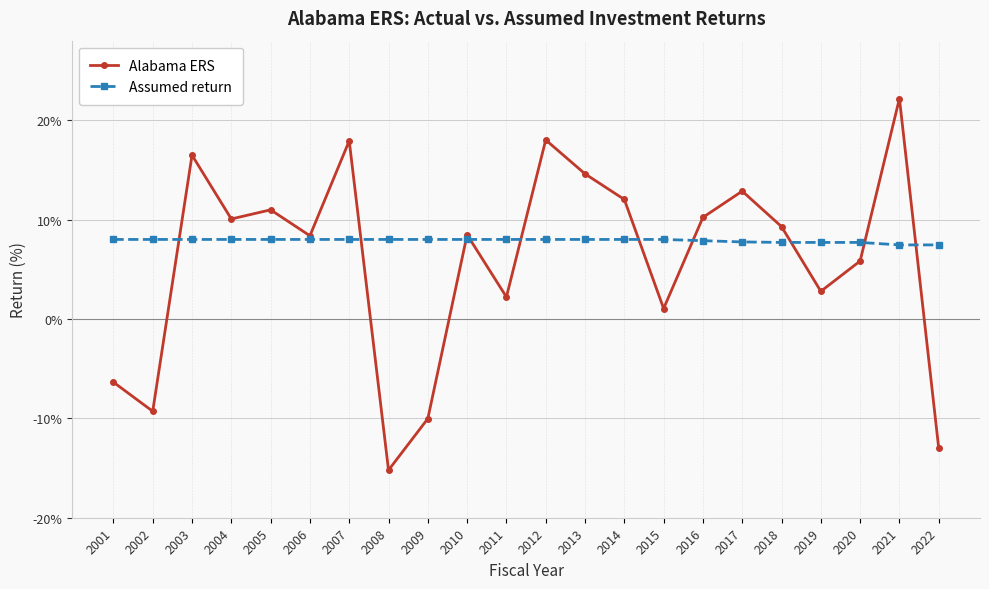

At which category does Alabama ERS reach its first local valley?

2002